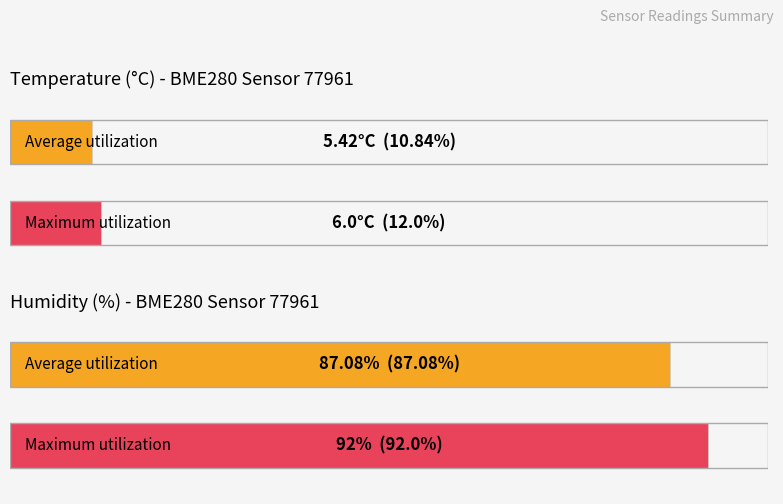

At how many categories does at least one series exceed 10?

1